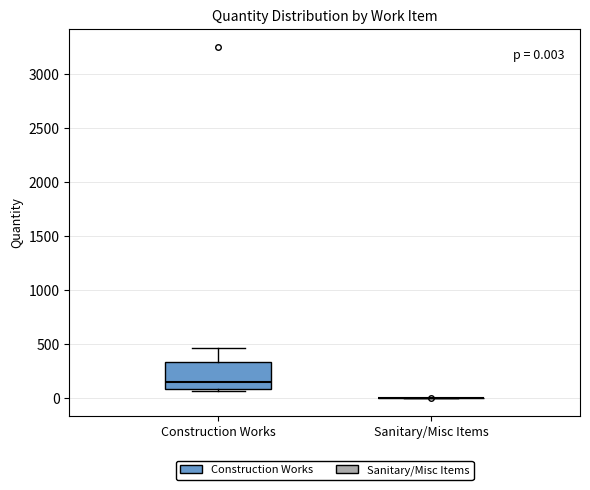

Which box is the tallest, from its lower edge to its upper edge?

Construction Works